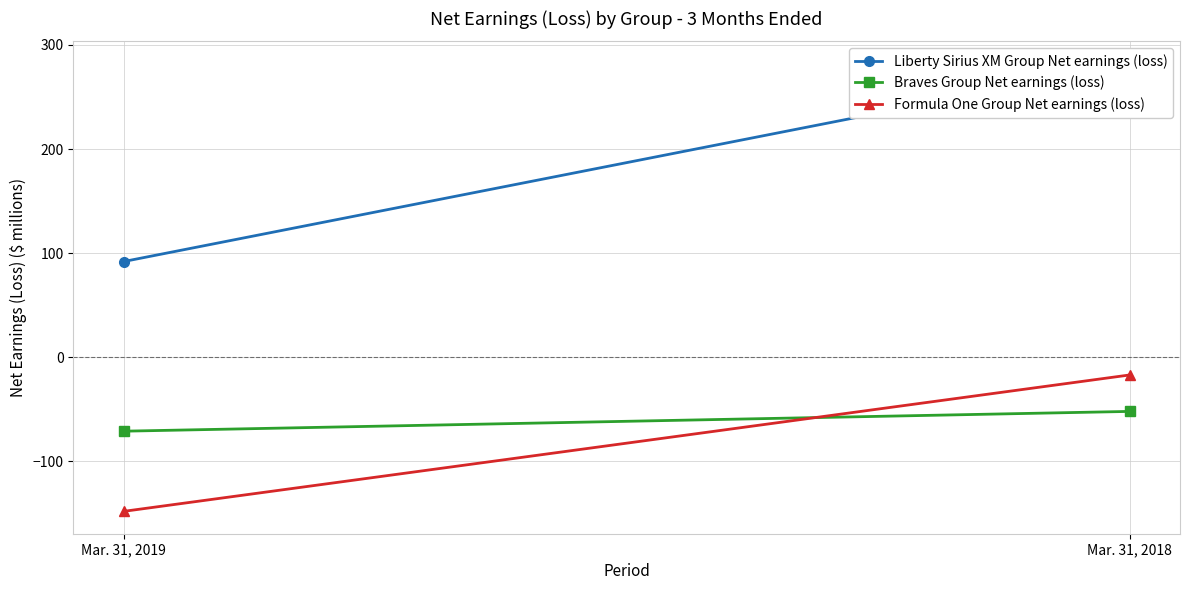

What is the total value across all series at Mar. 31, 2019?

-127